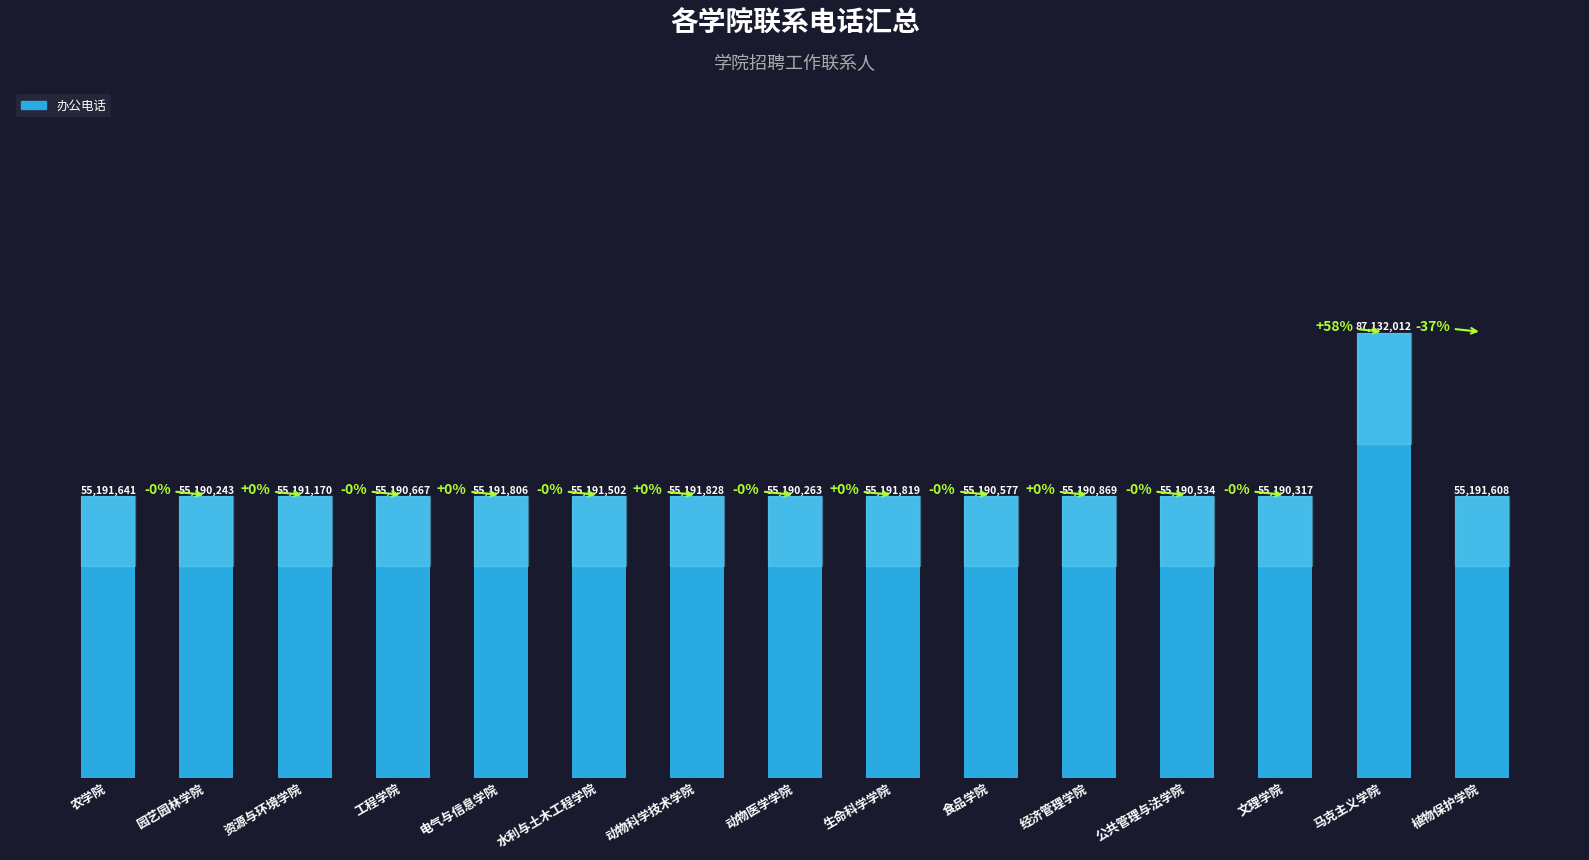

What is the label of the 15th bar from the right?

农学院